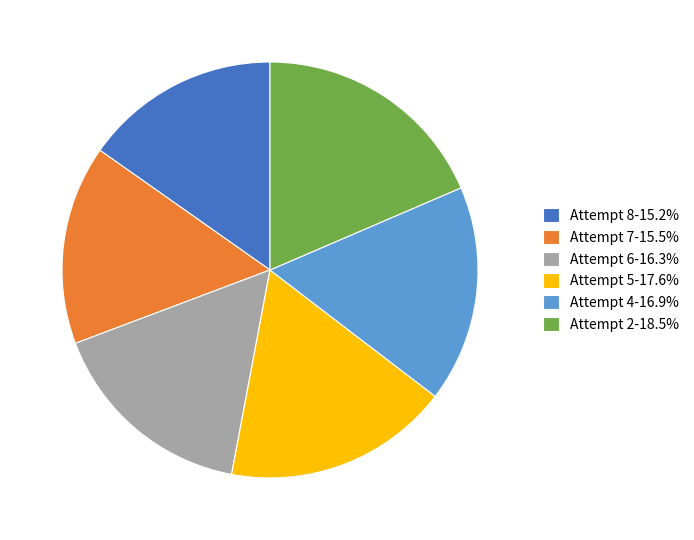

What is the largest slice in the pie chart?

Attempt 2